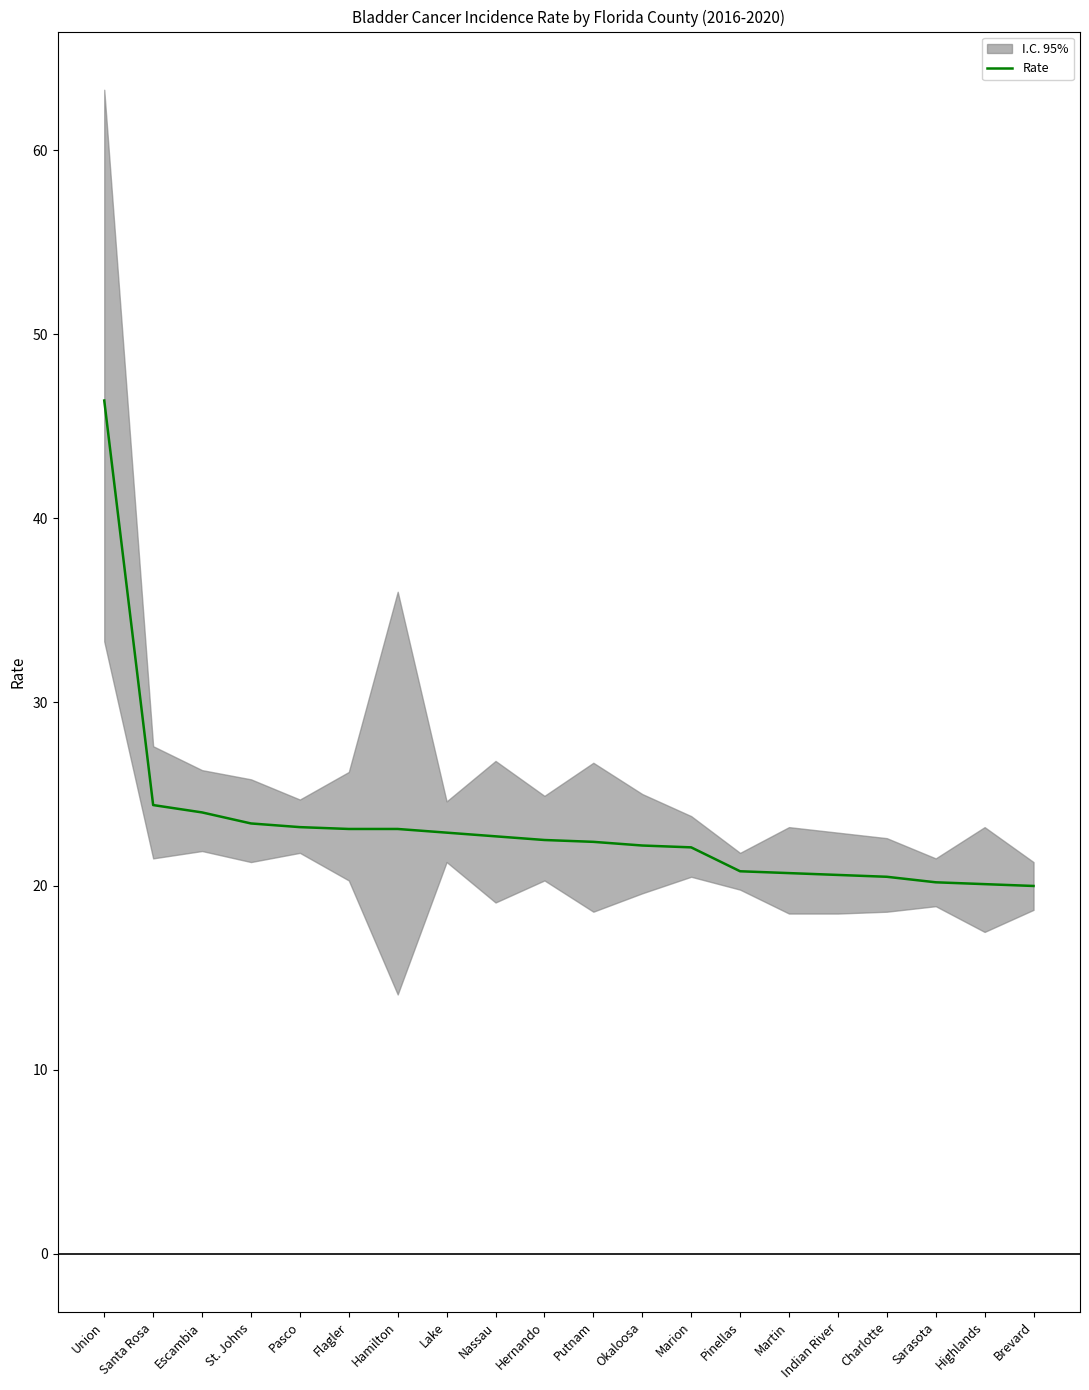

What is the sum of the values at Highlands and Santa Rosa?

44.5